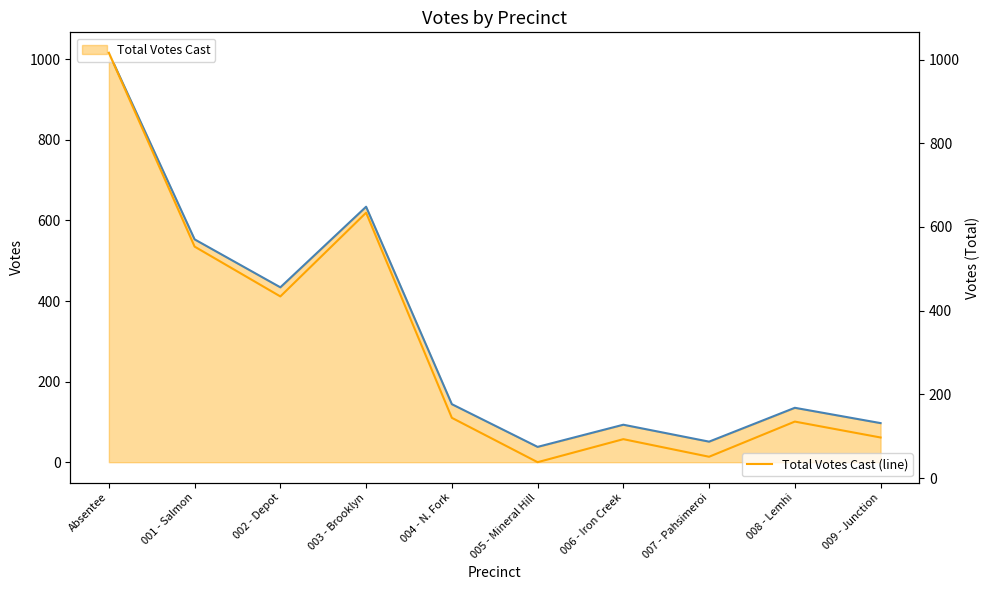

What is the lowest value of the Total Votes Cast (line) series?

38